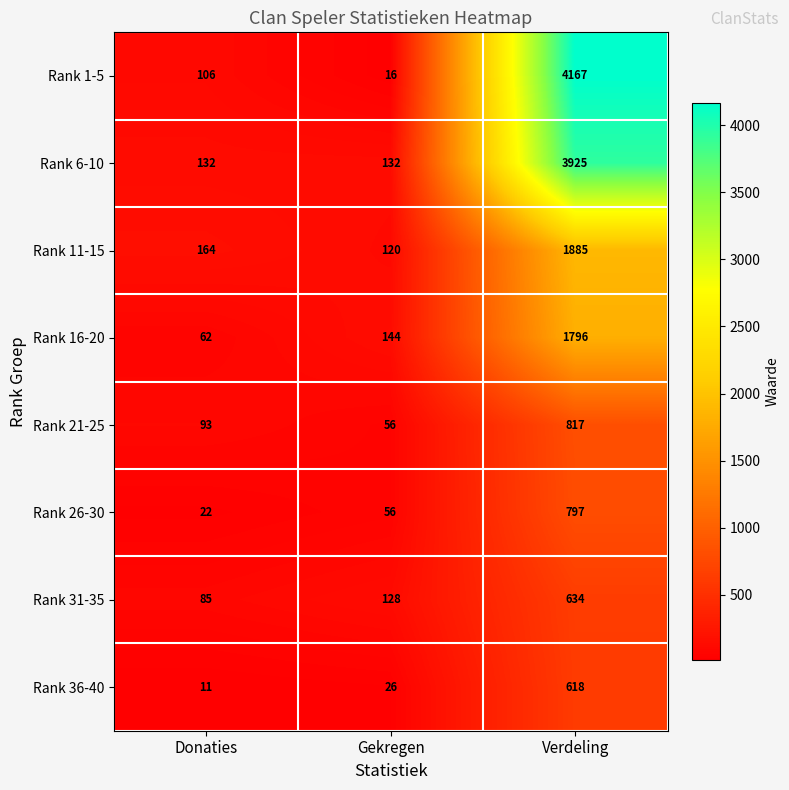

At which category is the sum across all series the highest?

Verdeling